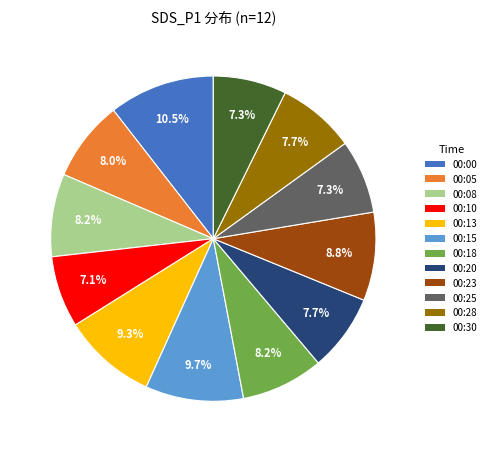

To the nearest percent, what is the combined percentage of 00:13 and 00:18?

18%